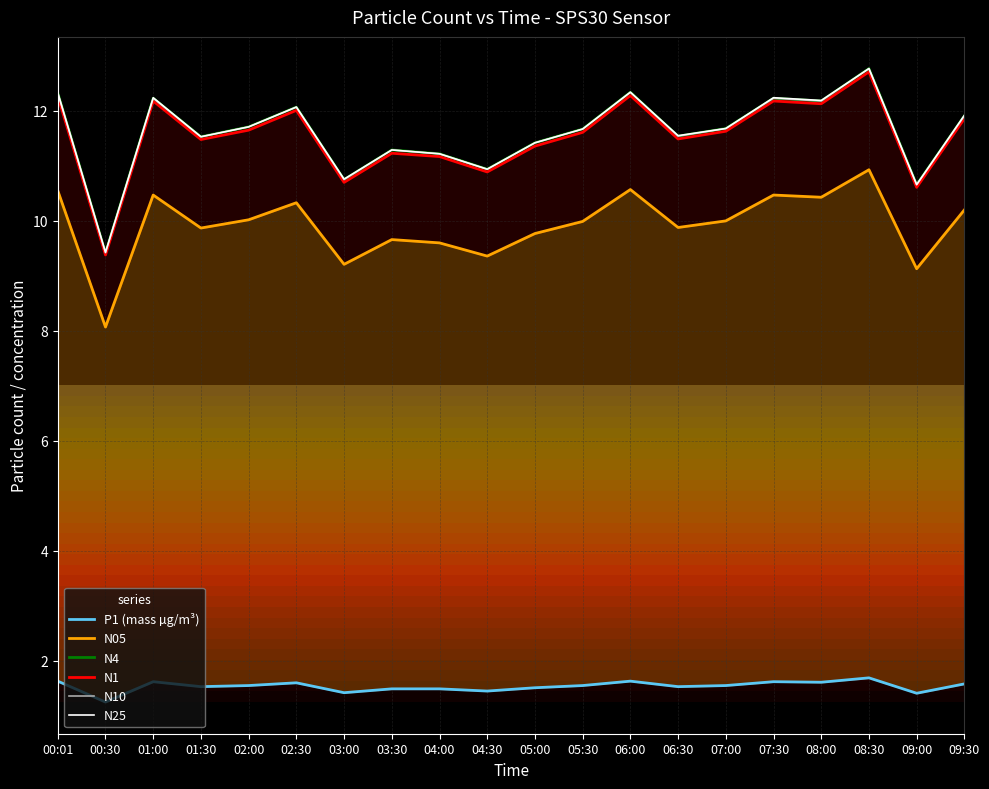

The value of N4 at 09:00 is 10.7. True or false?

True